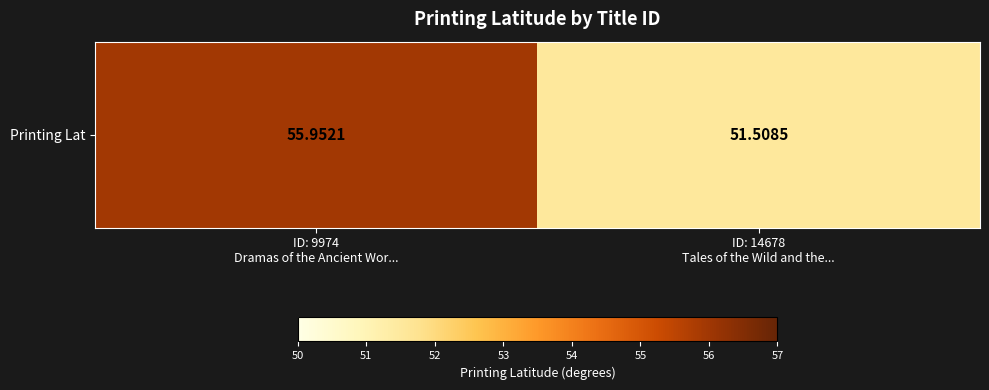

What is the minimum value shown in the chart?

51.5